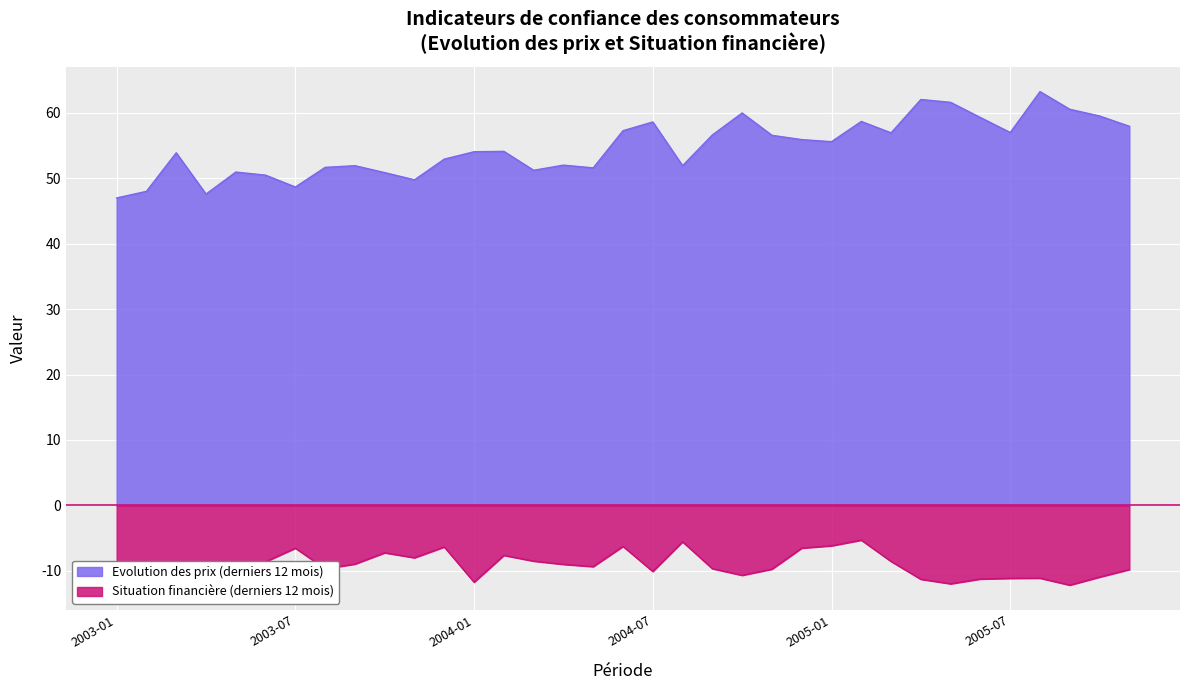

What is the total value across all series at 2004-05?

42.2